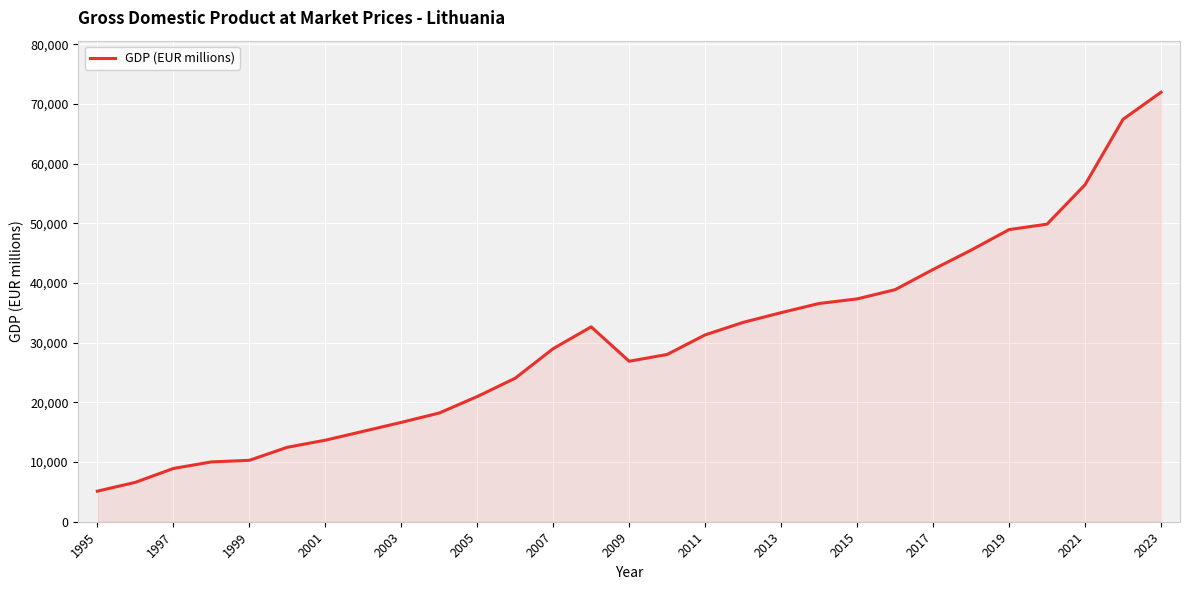

Does the chart have visible grid lines?

Yes